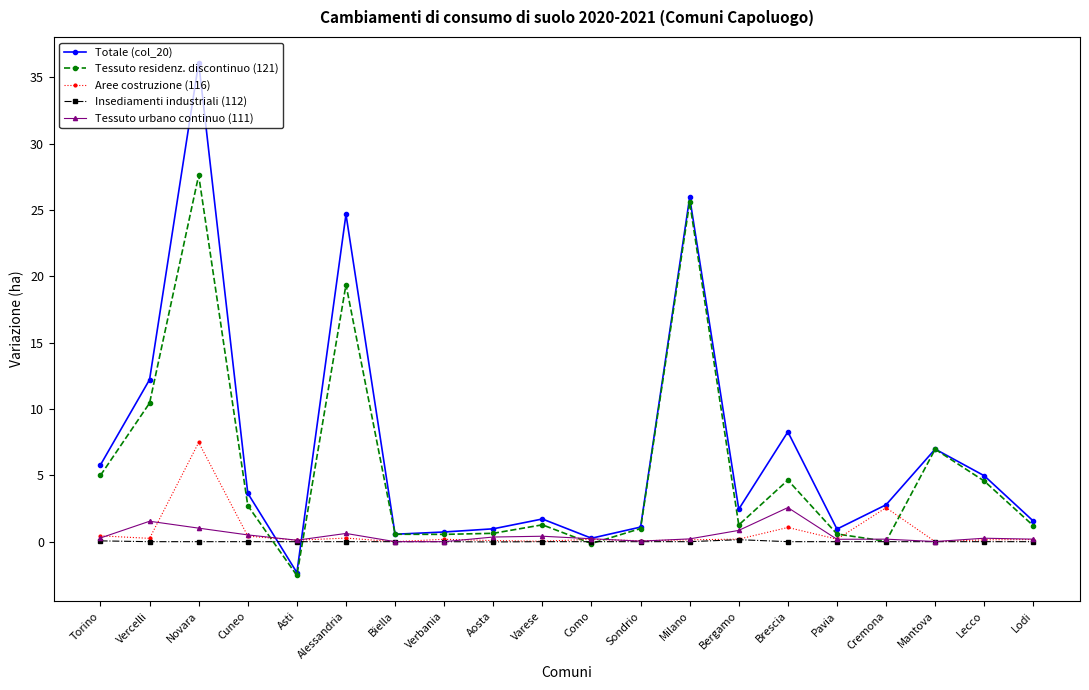

Which series has the largest range (max minus min)?

Totale (col_20)